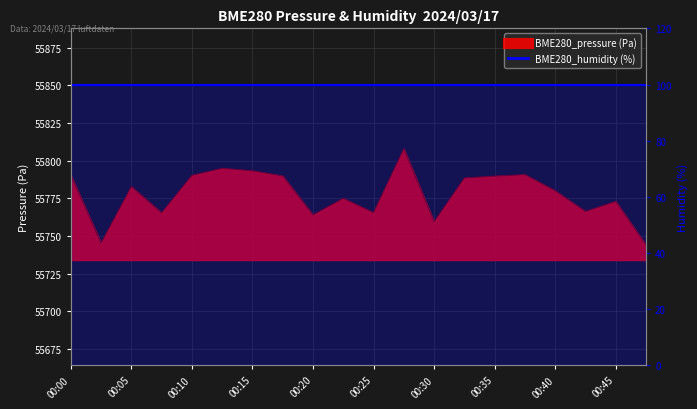

Rank the categories by value from highest to lowest.

00:28, 00:13, 00:15, 00:38, 00:00, 00:10, 00:18, 00:35, 00:33, 00:05, 00:40, 00:23, 00:45, 00:43, 00:25, 00:08, 00:20, 00:30, 00:03, 00:48